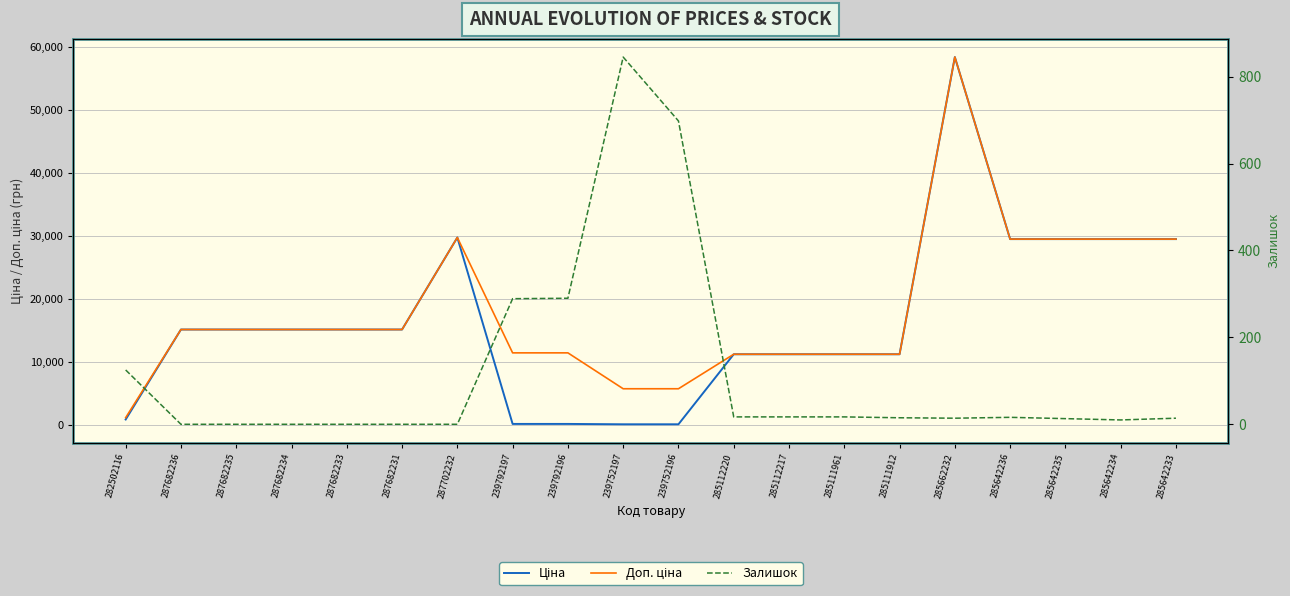

How many interior local peaks does the Залишок series have?

2